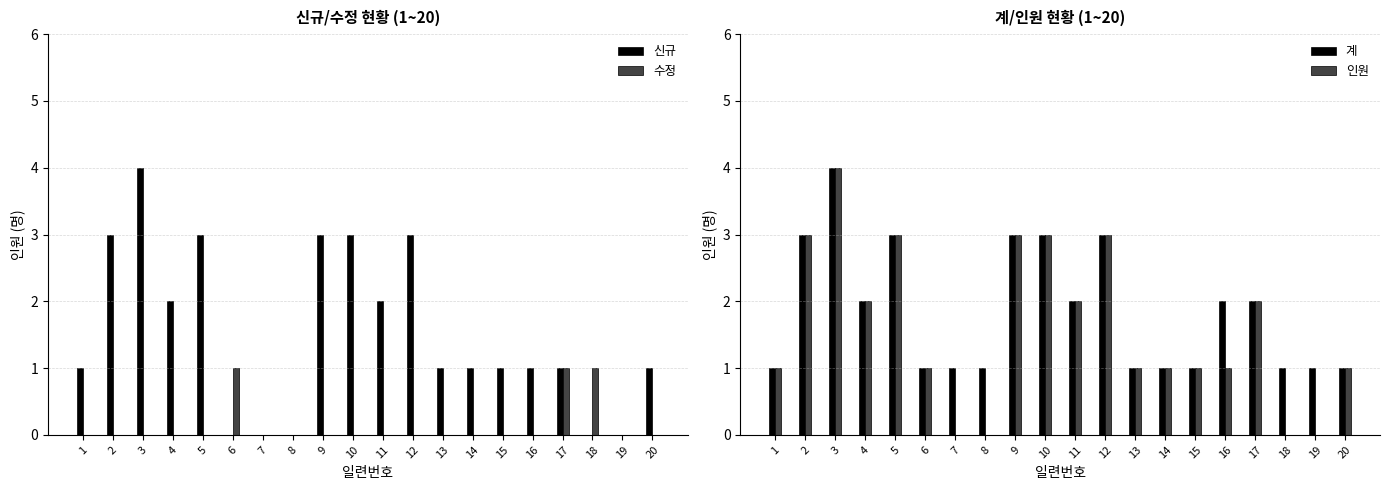

What is the value of the 계 bar at the 16th from the left?

2